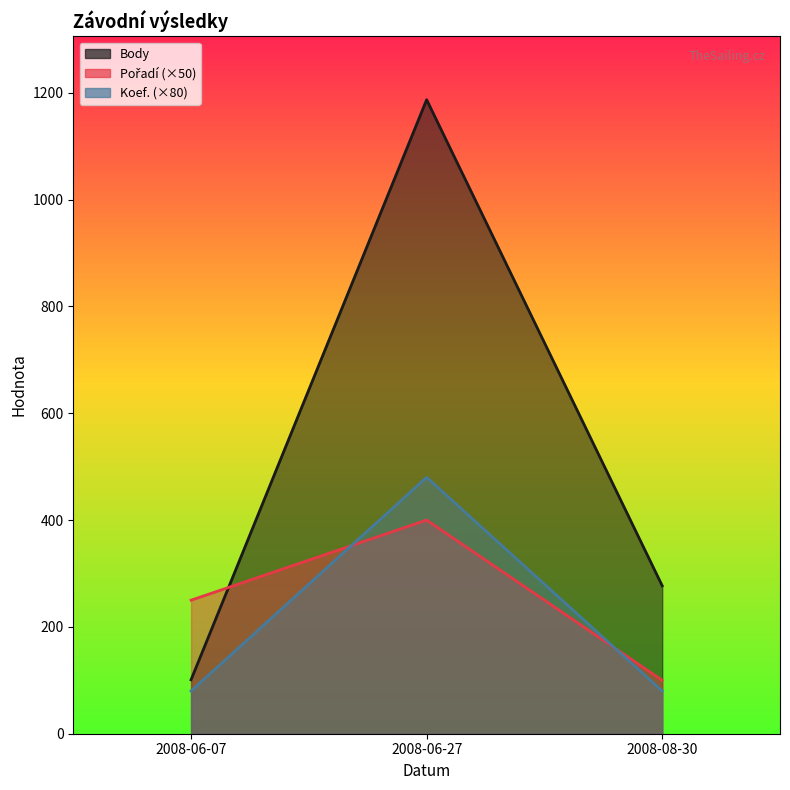

At how many categories does at least one series exceed 775?

1